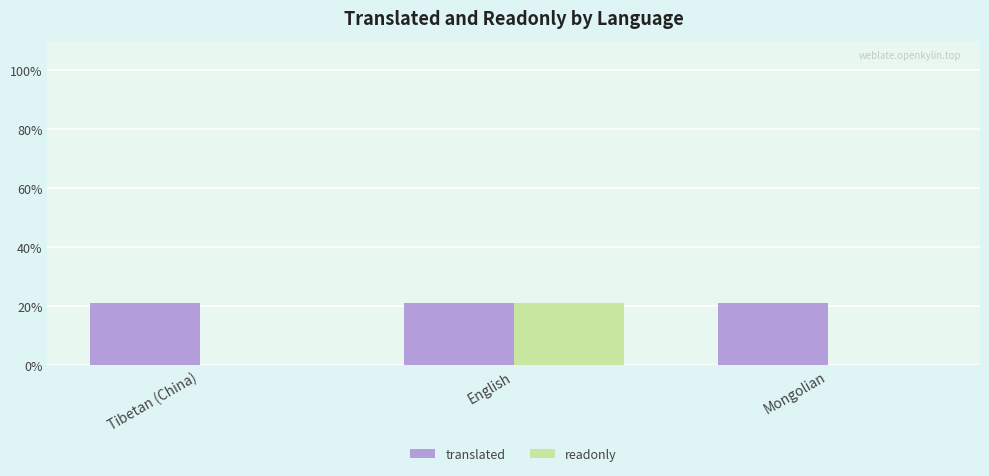

Read the translated value at English.

21